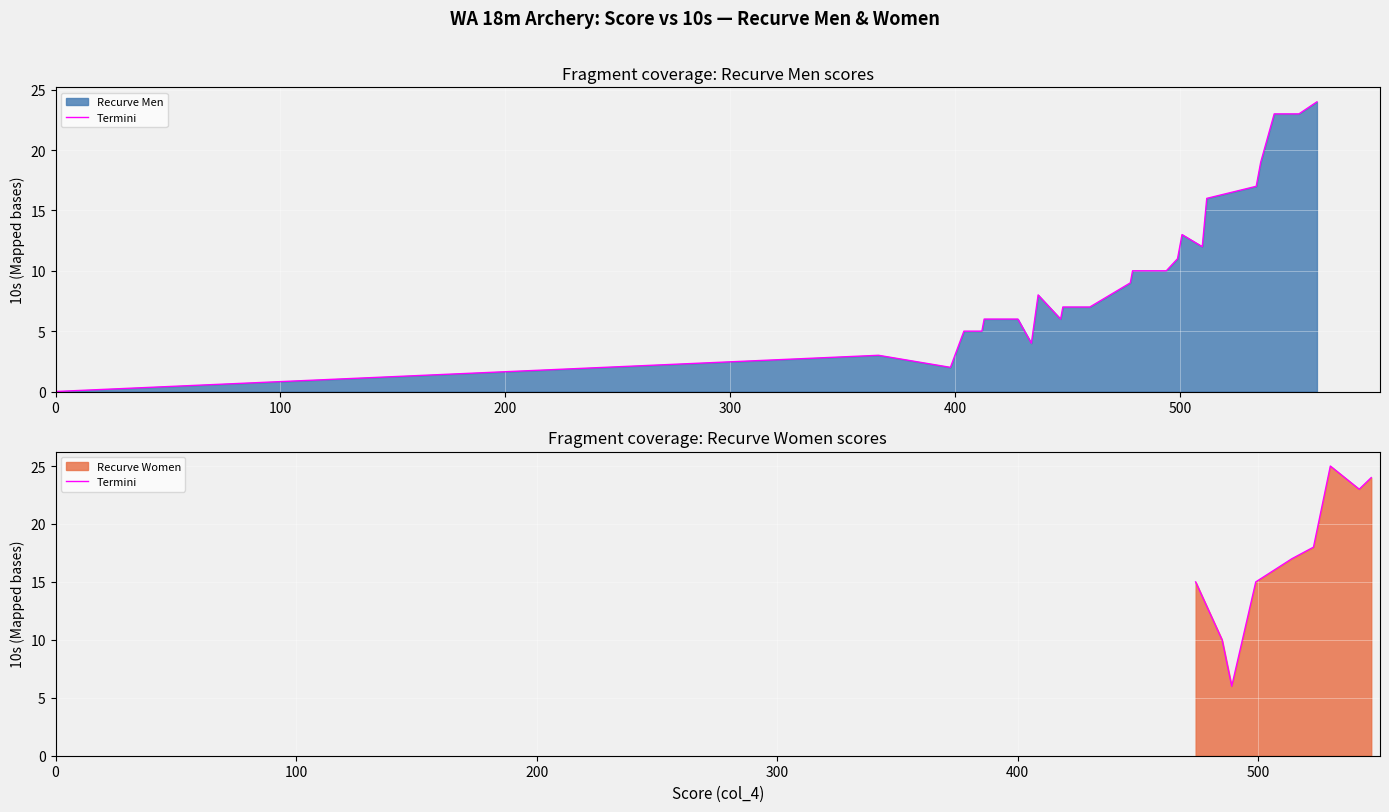

How many categories are shown in the chart?

9